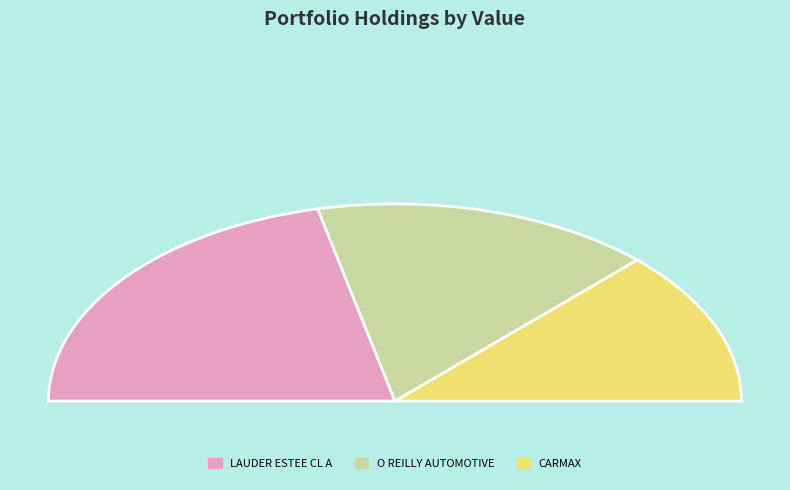

Which category has the biggest portion of the pie?

LAUDER ESTEE CL A